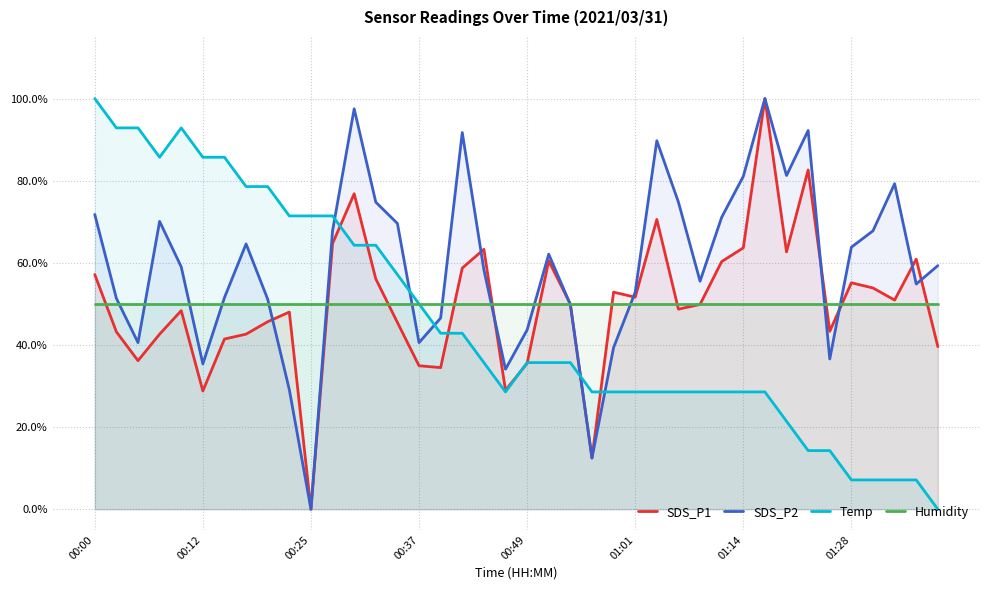

What is the spread (max minus min) of values at 19?

0.2